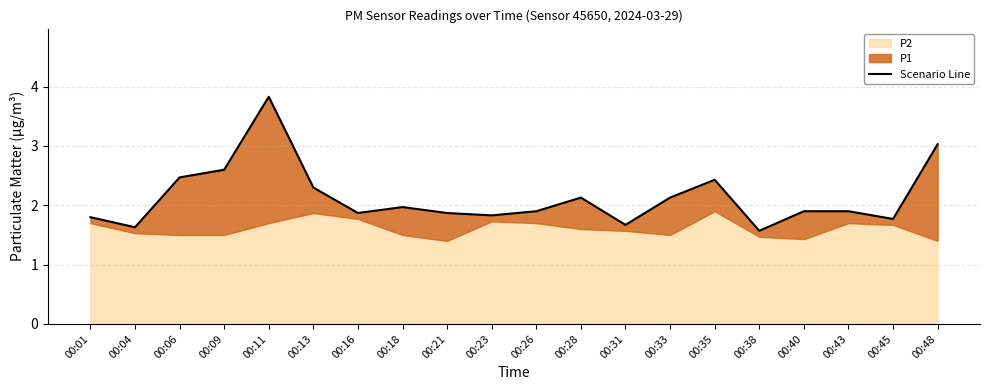

True or false: the data shows 2.8 at 00:01.

False